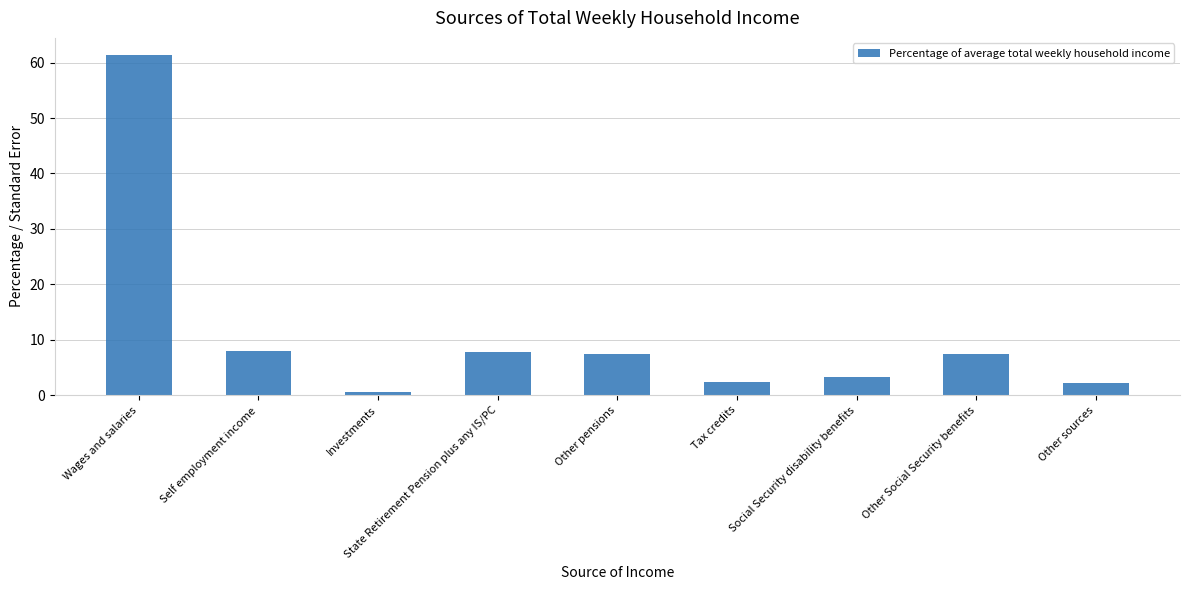

What is the greatest value displayed?

61.4